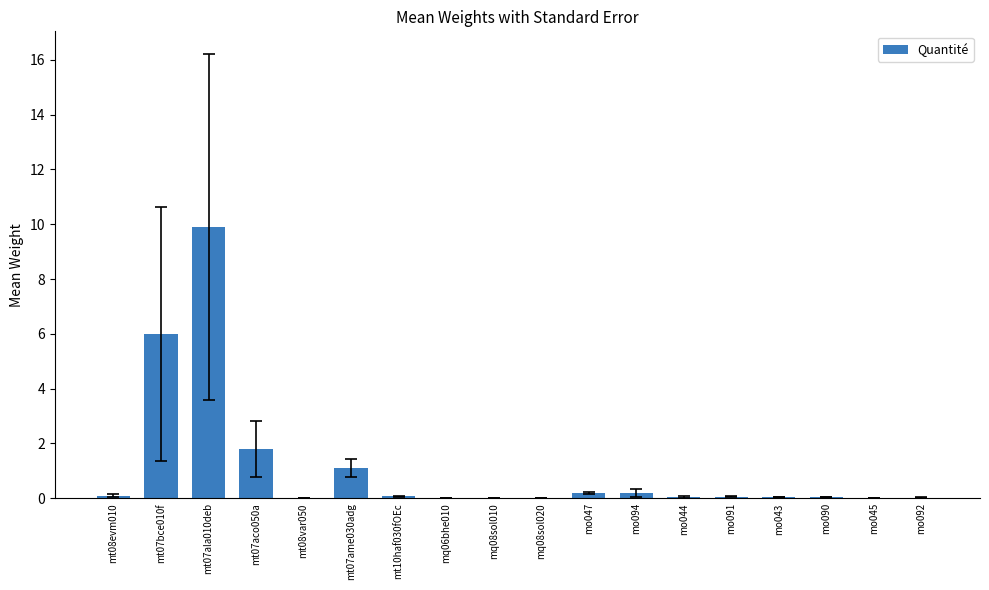

What is the maximum value shown in the chart?

9.9